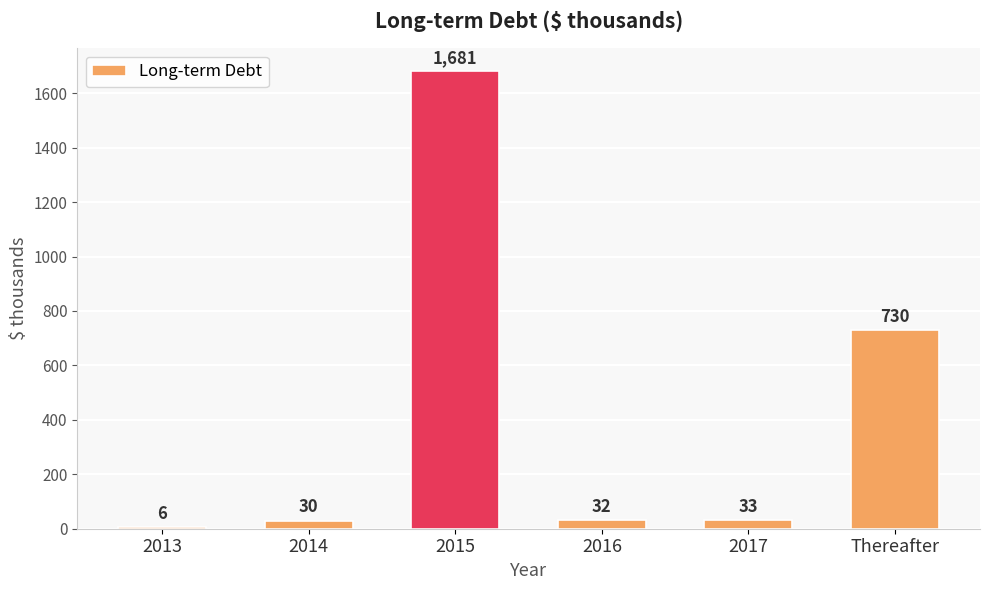

List the labels in order of value, smallest first.

2013, 2014, 2016, 2017, Thereafter, 2015